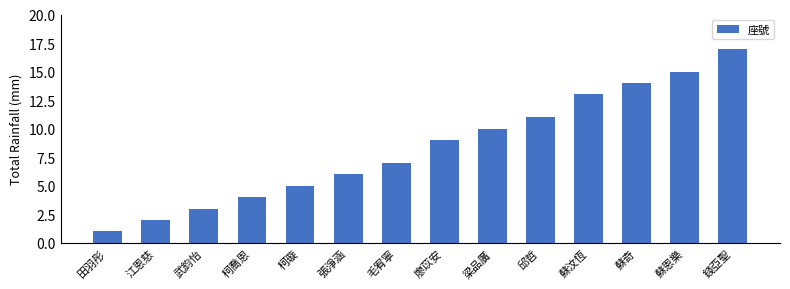

List the labels in order of value, largest first.

錢亞聖, 蘇恩樂, 蘇奇, 蘇汶恆, 邱哲, 梁品廣, 廖苡安, 毛宥寧, 張淨涵, 柯璇, 柯喬恩, 武鈞怡, 江恩慈, 田羽彤